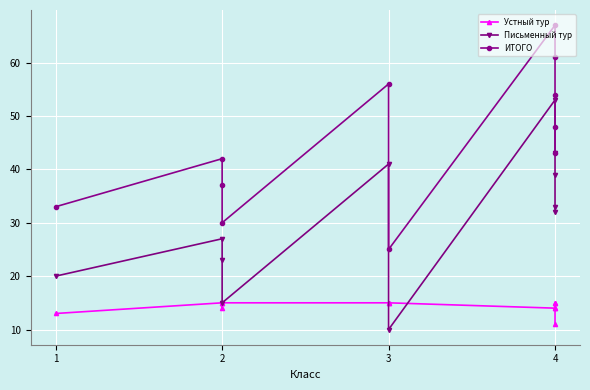

How many interior local valleys does the Устный тур series have?

1